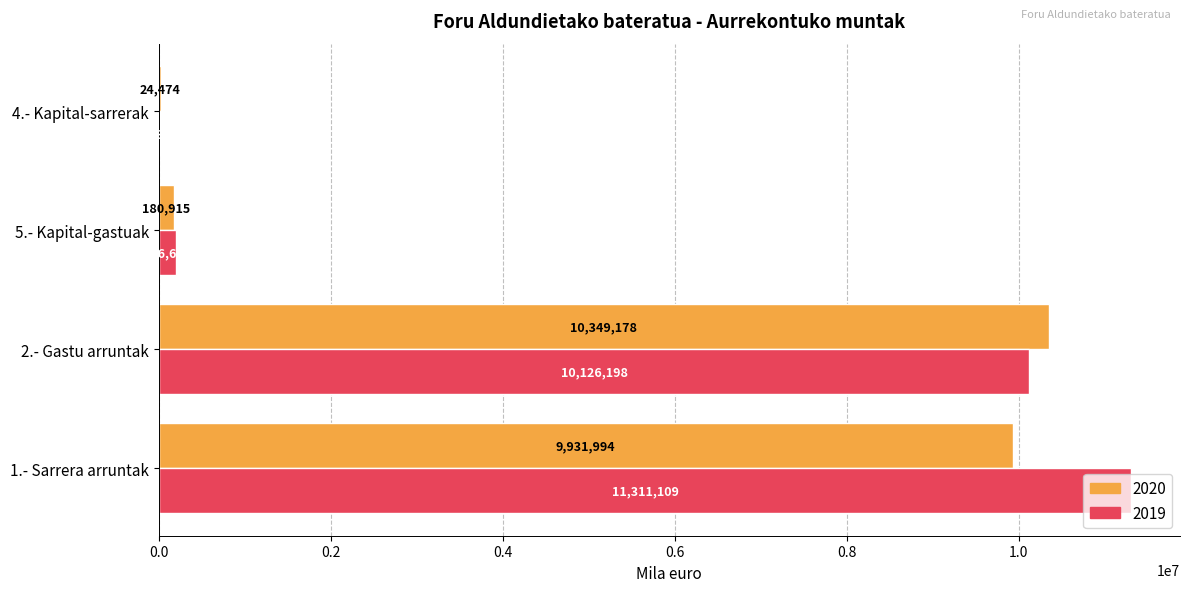

What are all the series names shown in the legend?

2020, 2019